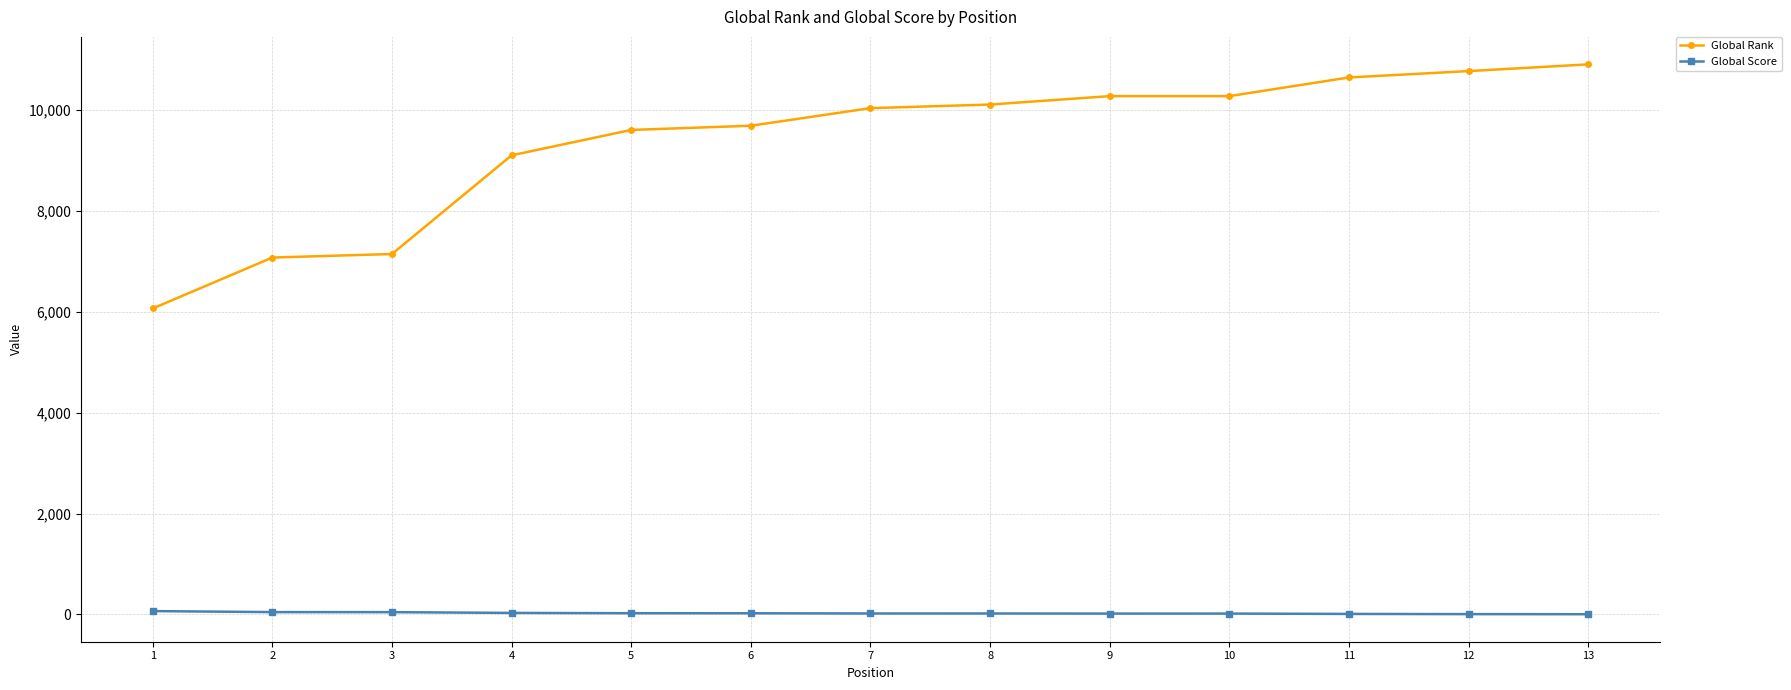

List the series in order of their peak value, highest first.

Global Rank, Global Score